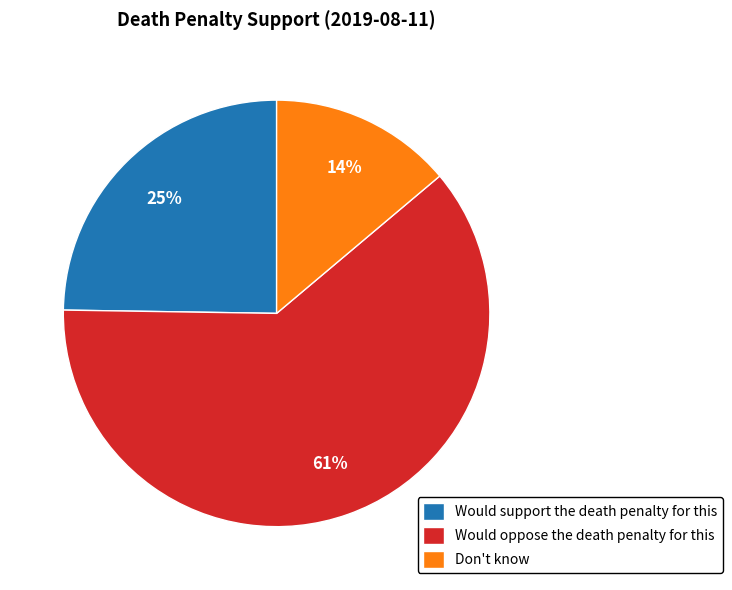

To the nearest percent, what is the difference between the Don't know and Would support the death penalty for this slice percentages?

11%